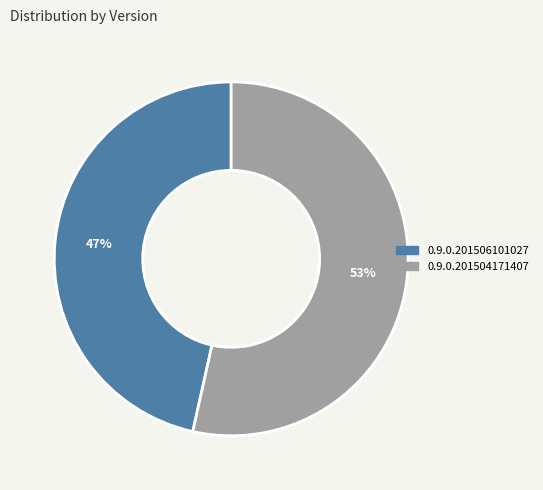

Rank the categories by value from highest to lowest.

0.9.0.201504171407, 0.9.0.201506101027